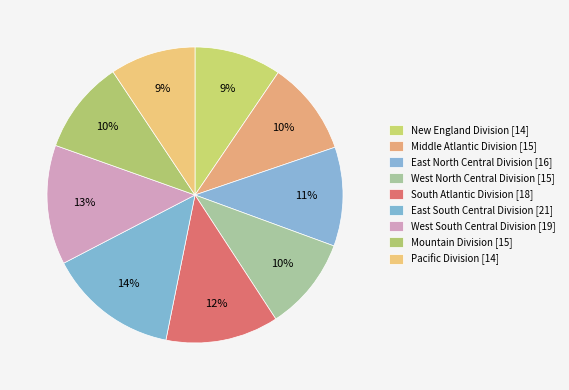

The South Atlantic Division slice represents 18% of the pie. True or false?

False